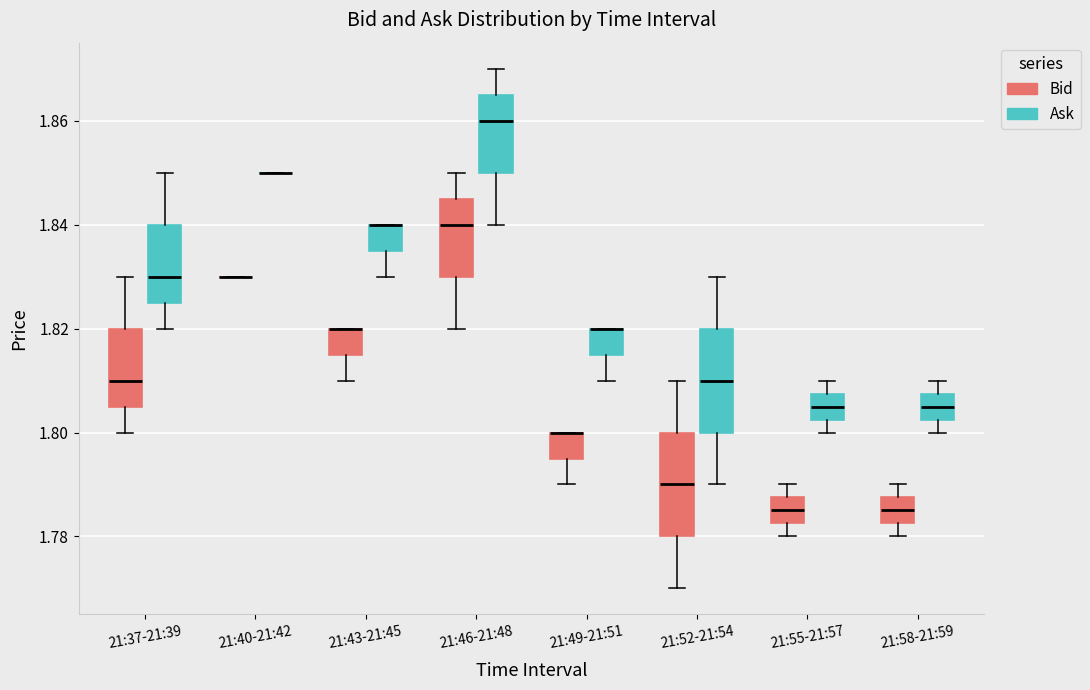

Where is the lower edge of the box for 21:58-21:59 (Bid) on the y-axis? The values are not printed on the chart, so give them approximately, as read against the axis.

1.782